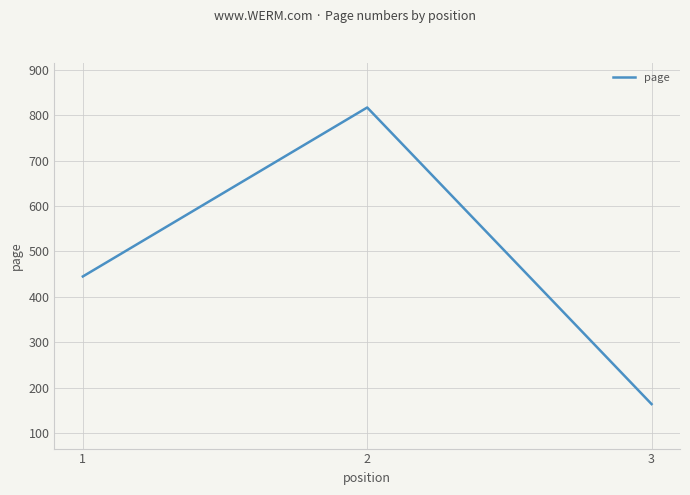

What is the change in value from 2 to 3?

-653